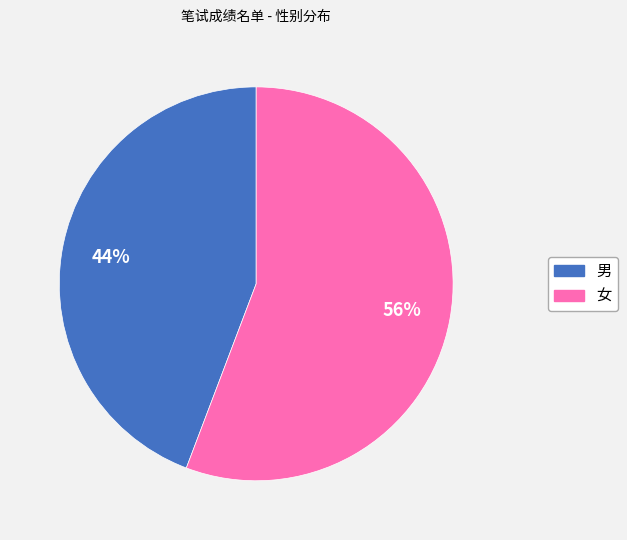

Is there any slice that represents more than half of the pie?

Yes